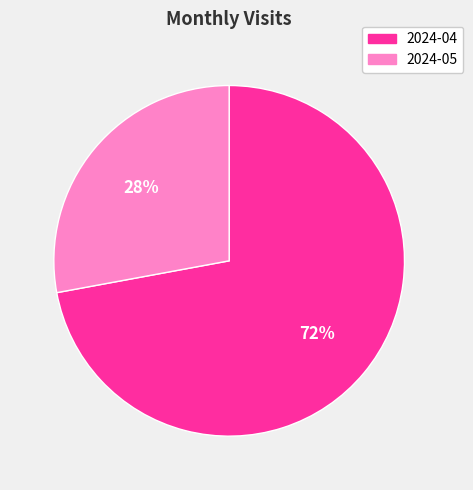

What percentage is the 2024-04 slice, to the nearest percent?

72%